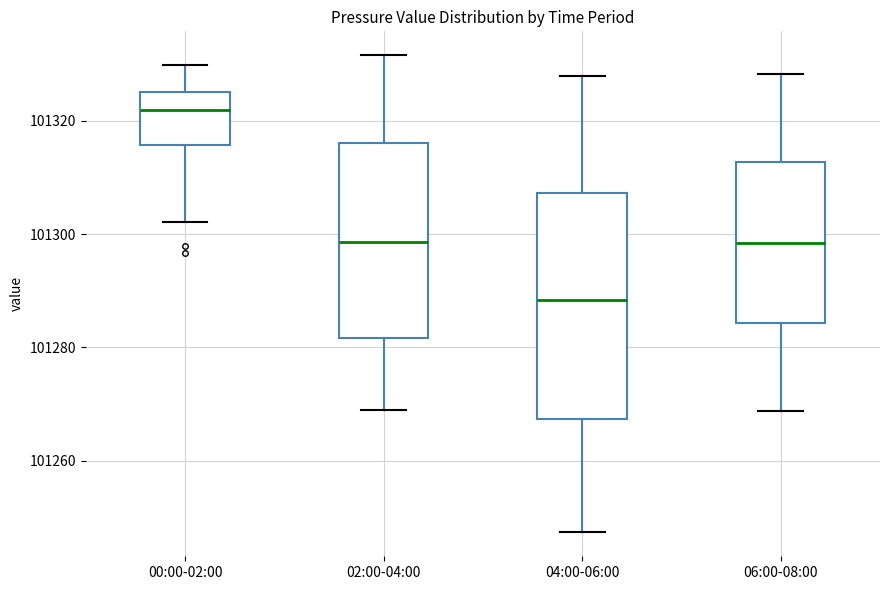

Where does the upper whisker of the box for 04:00-06:00 end on the y-axis? The values are not printed on the chart, so give them approximately, as read against the axis.

101328